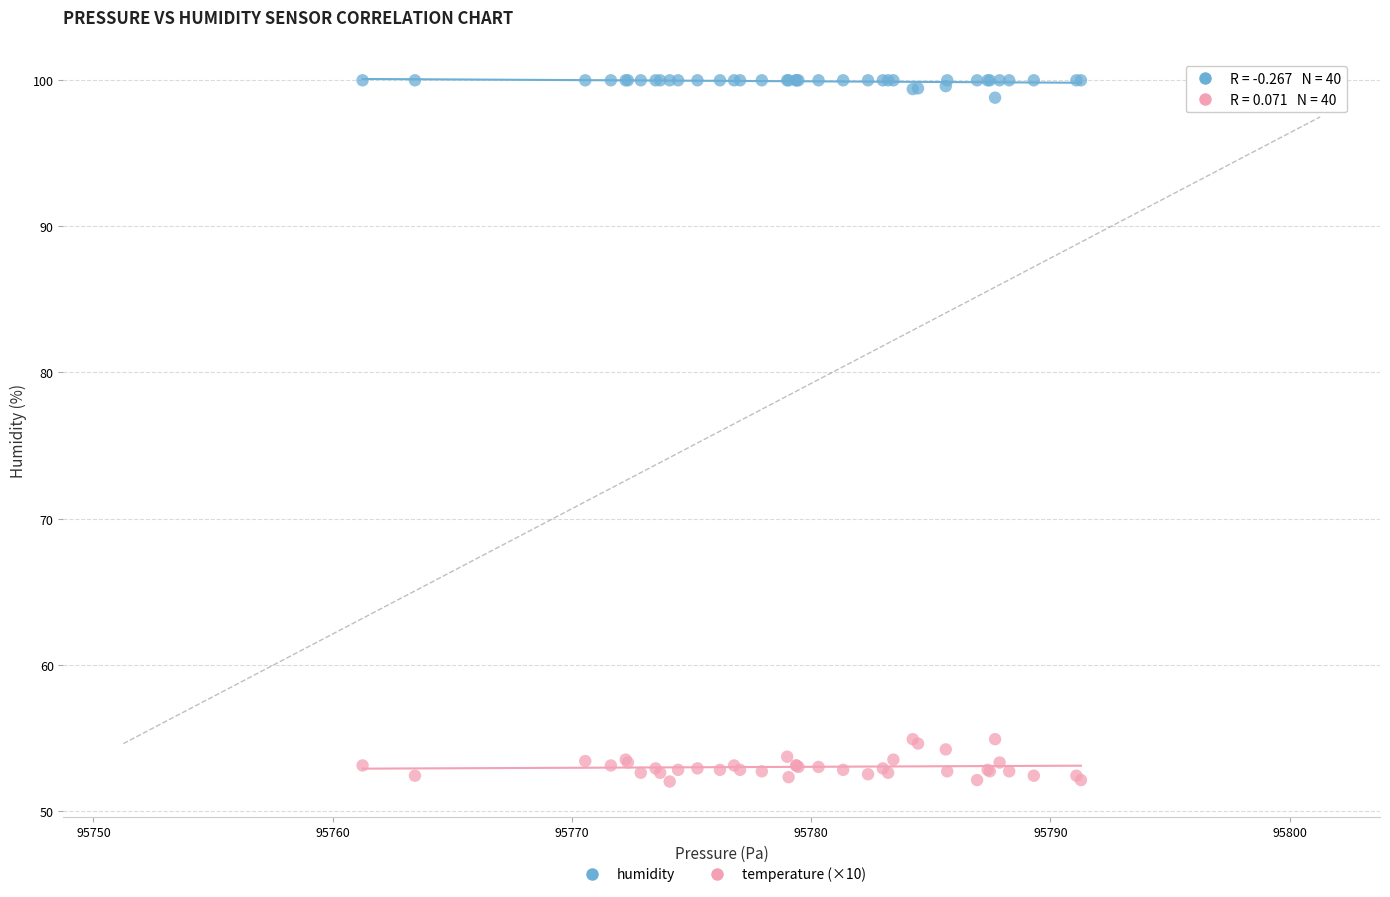

Which series contains the lowest Y value?

temperature (×10)